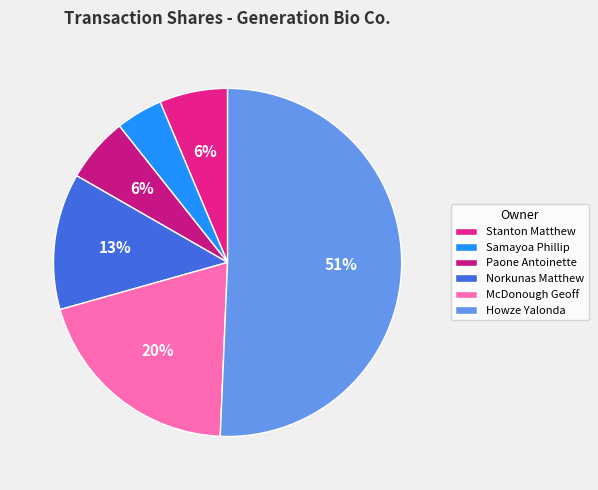

To the nearest percent, what is the combined percentage of Howze Yalonda and Samayoa Phillip?

55%